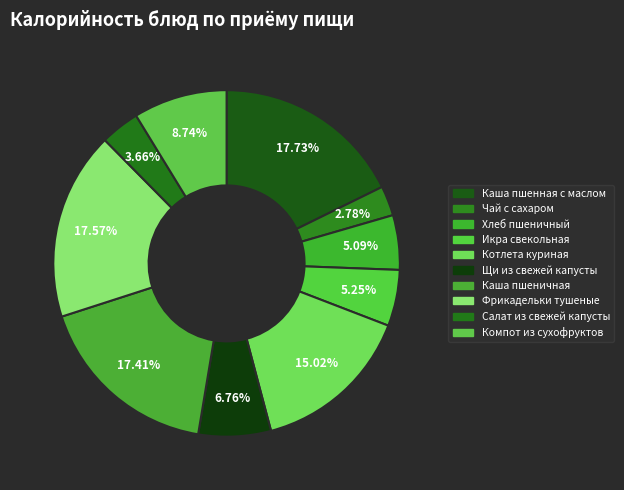

Count the number of slices in the pie.

10